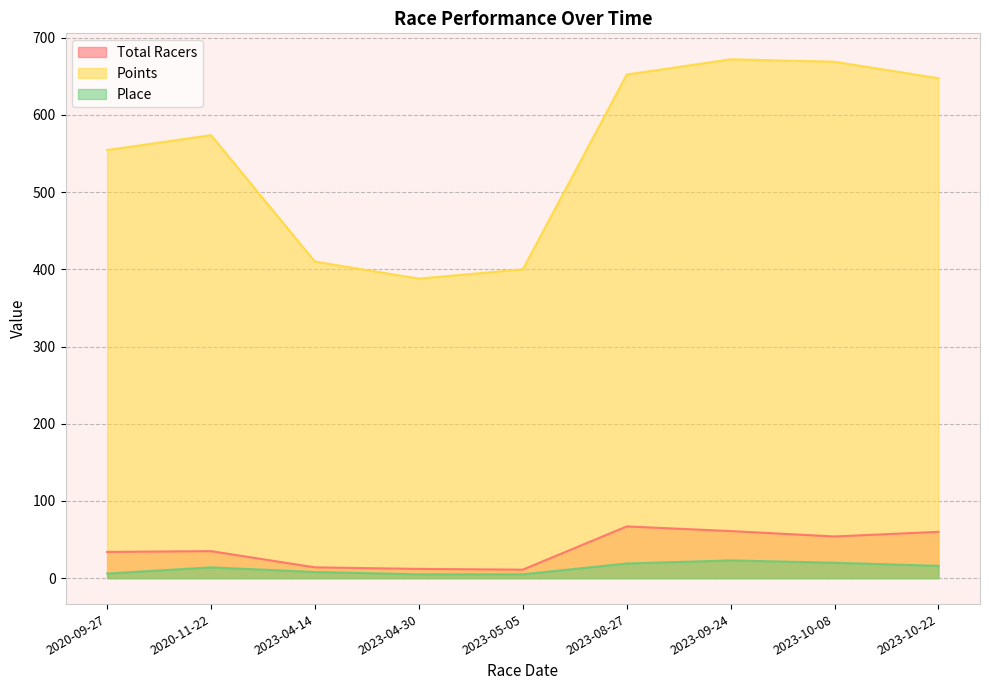

What is the difference between the second highest and minimum values in the Place series?

15.0